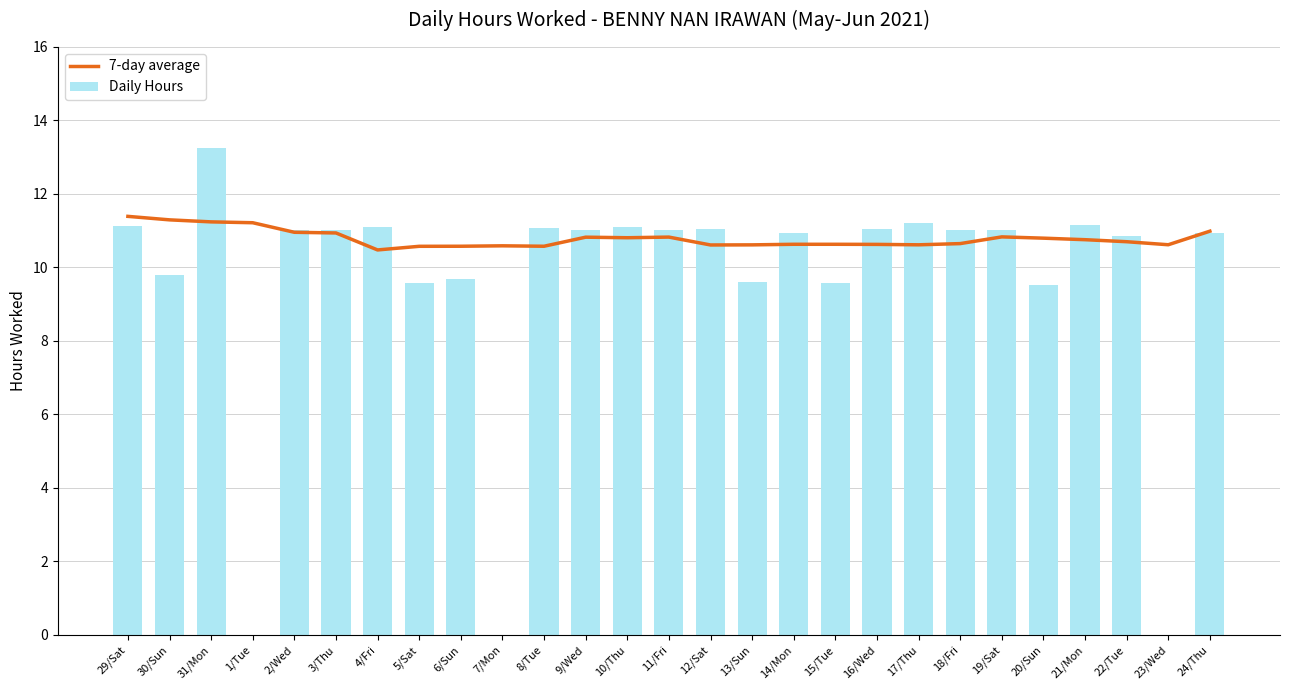

Which series changed the most between 29/Sat and 5/Sat?

Daily Hours